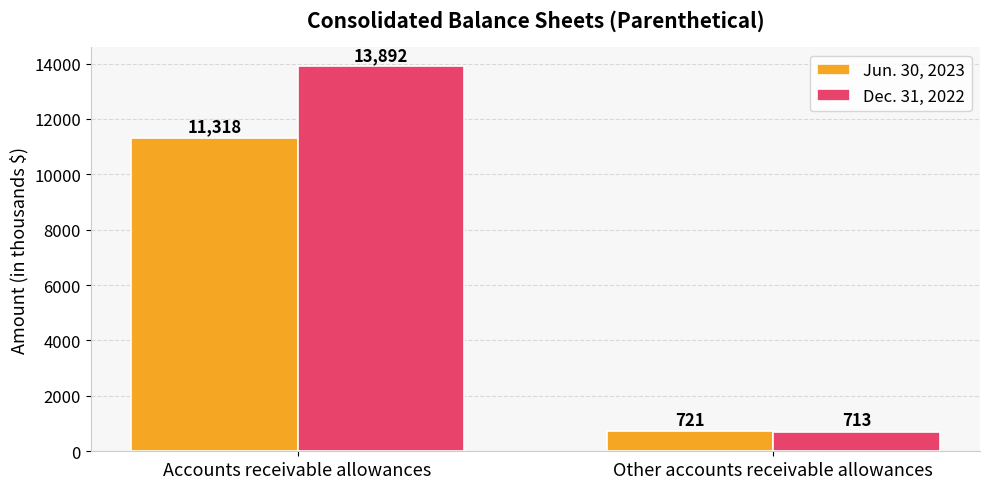

What is the sum of the Jun. 30, 2023 values at Other accounts receivable allowances and Accounts receivable allowances?

12039